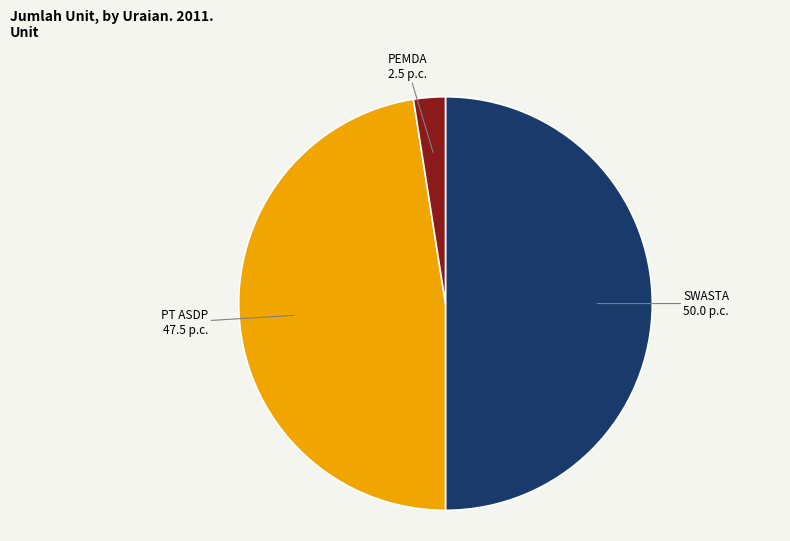

Is the sum of SWASTA and PEMDA greater than half?

Yes